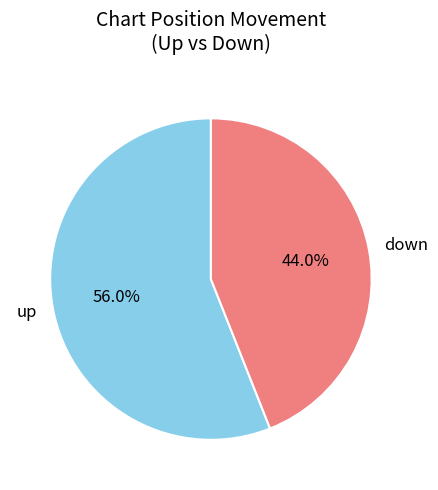

What portion of the pie excludes up?

44.0%